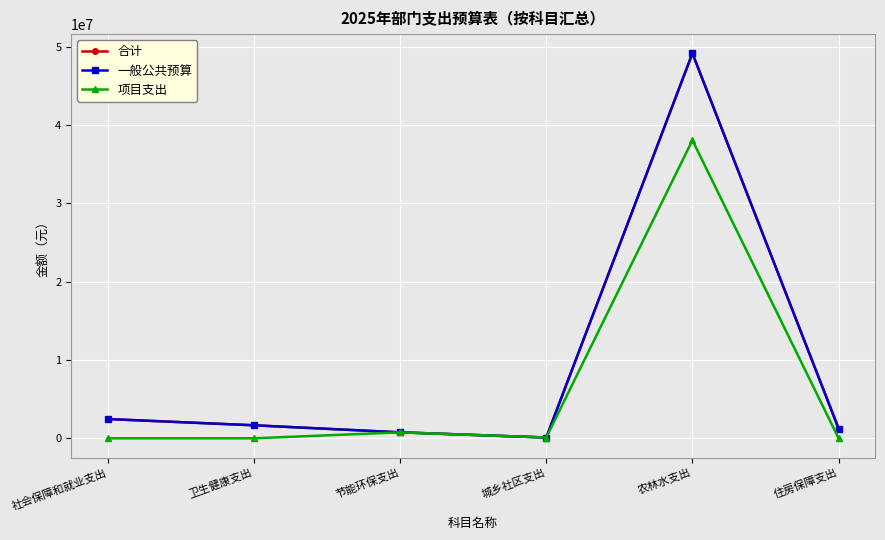

Does the chart have visible grid lines?

Yes